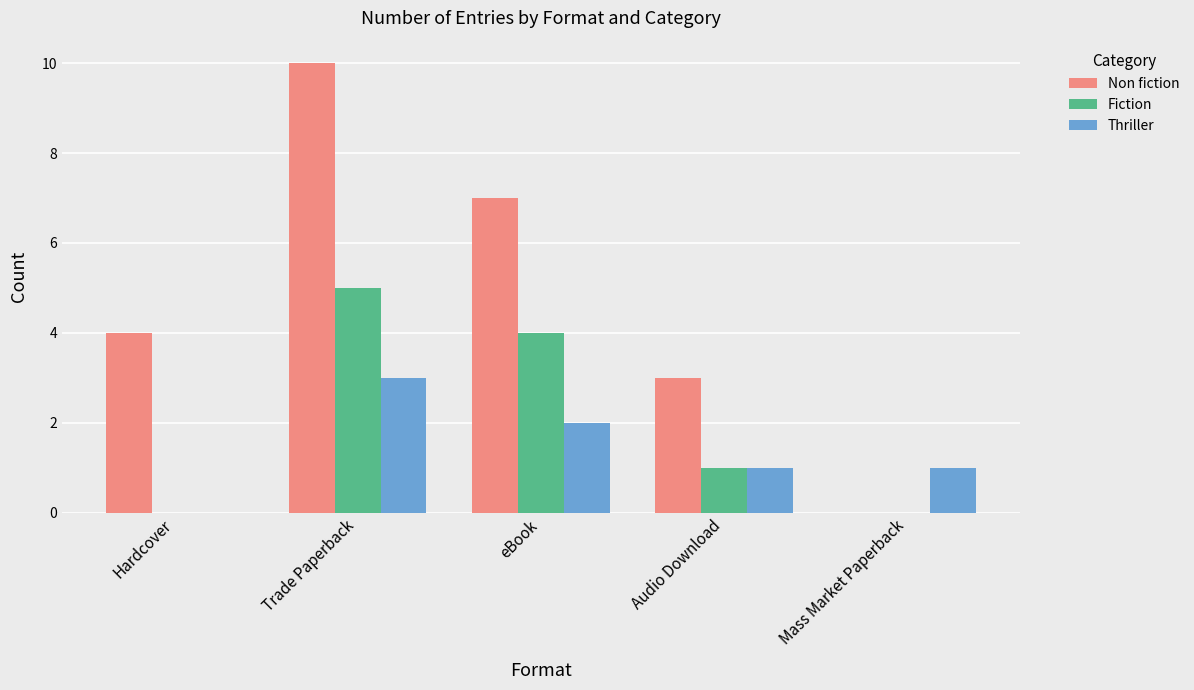

Which series changed the most between Hardcover and eBook?

Fiction